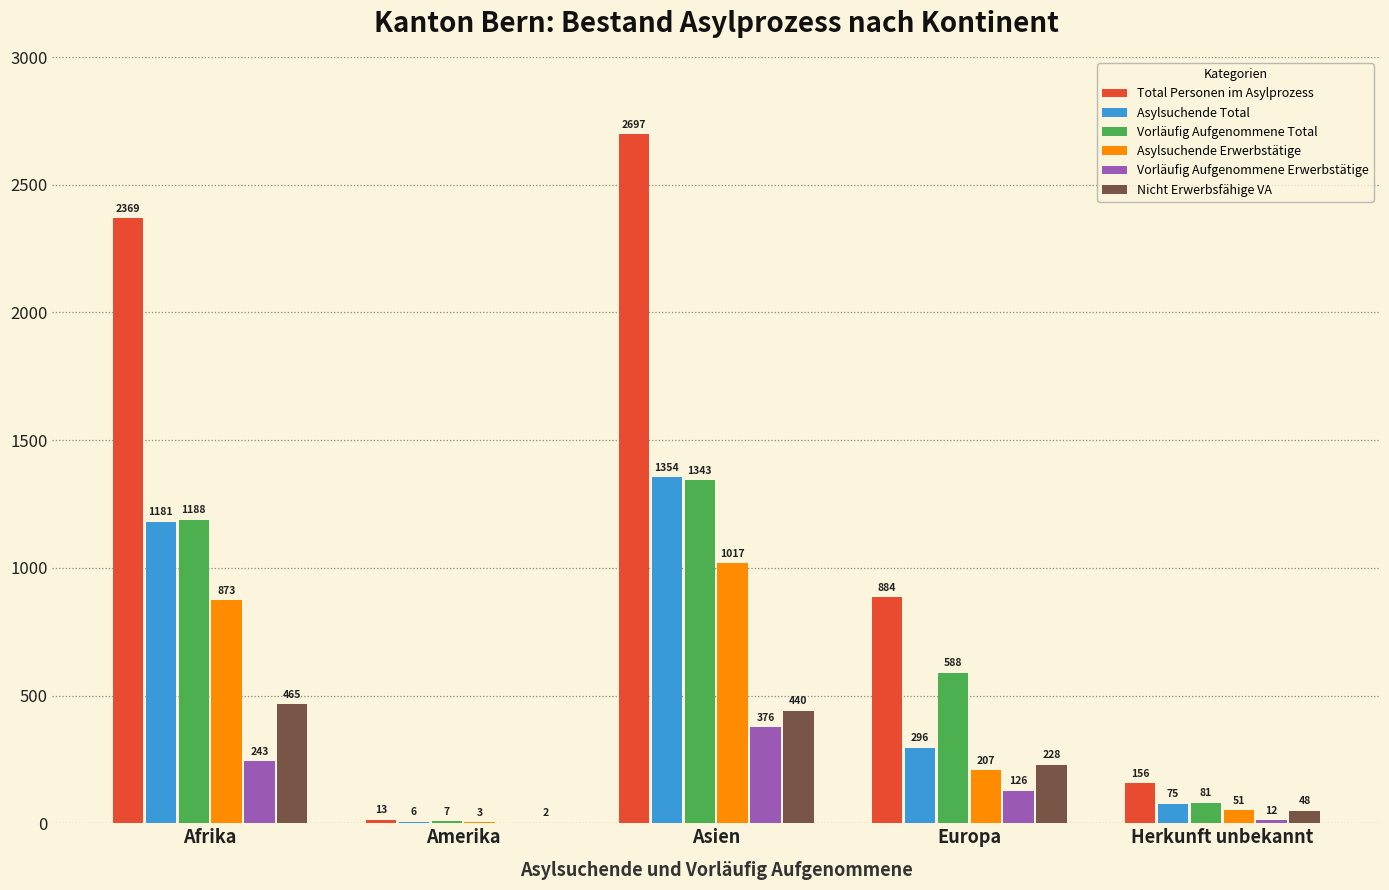

What is the total value across all series at Europa?

2329